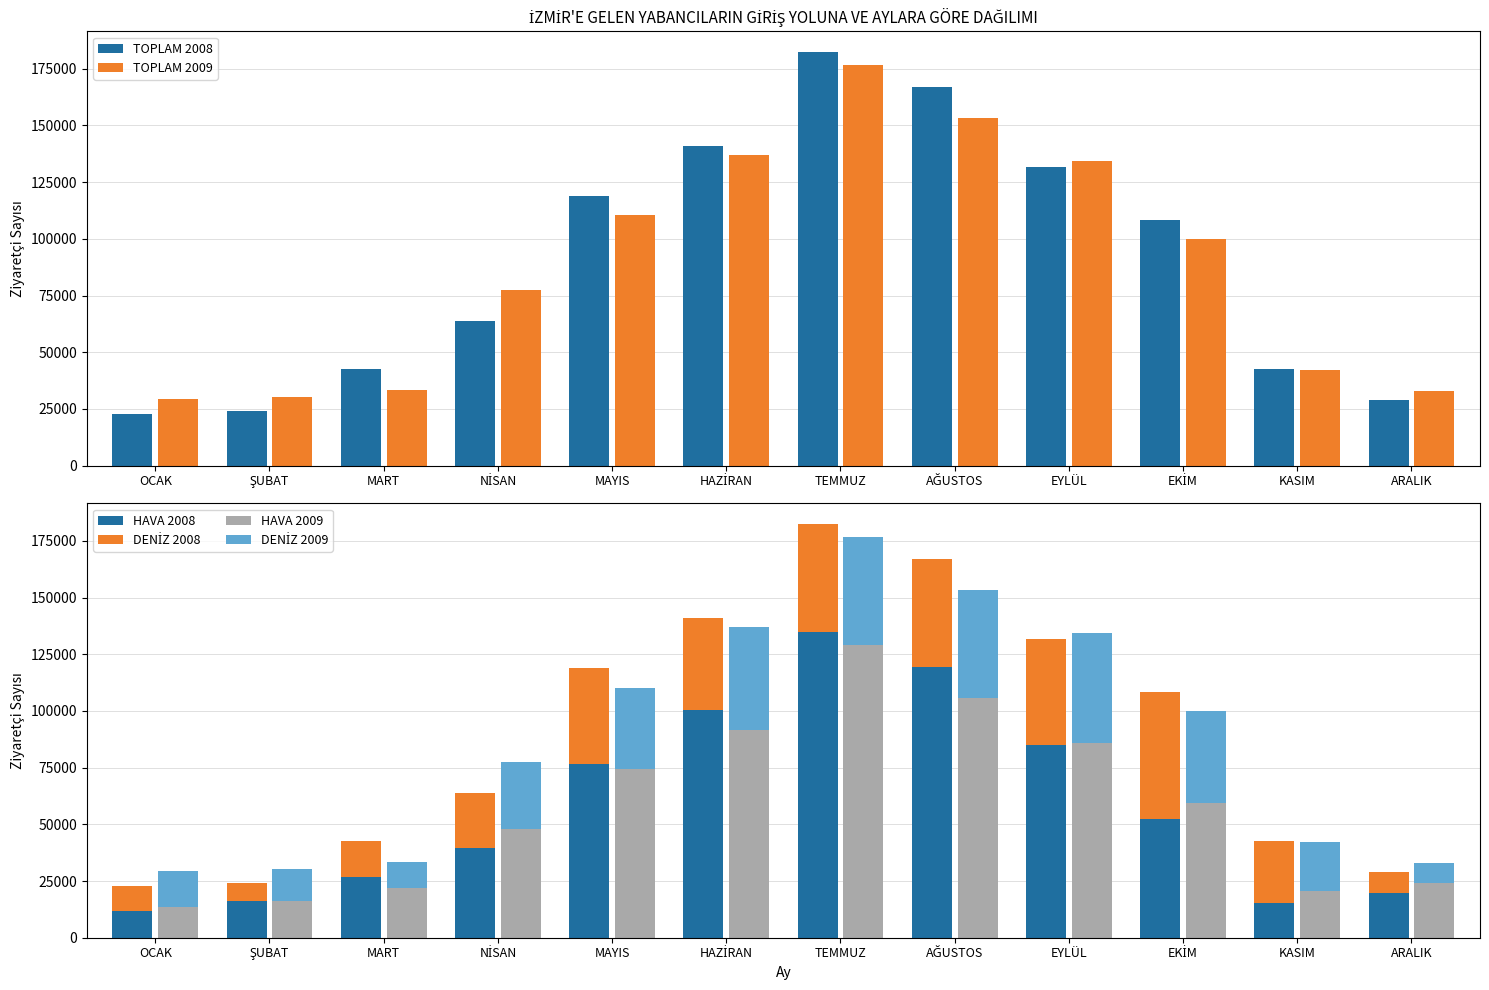

What is the smallest value displayed?

8045